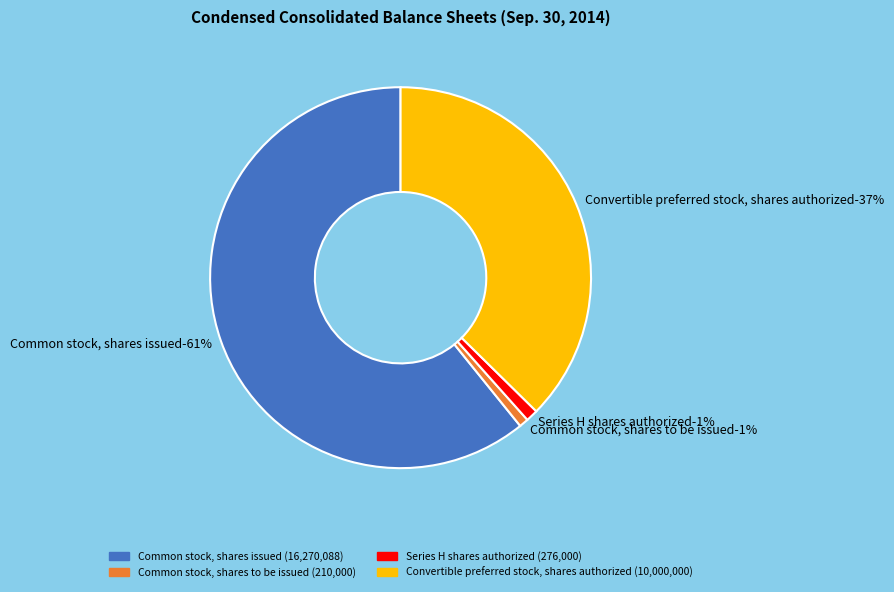

Does any single category account for the majority?

Yes